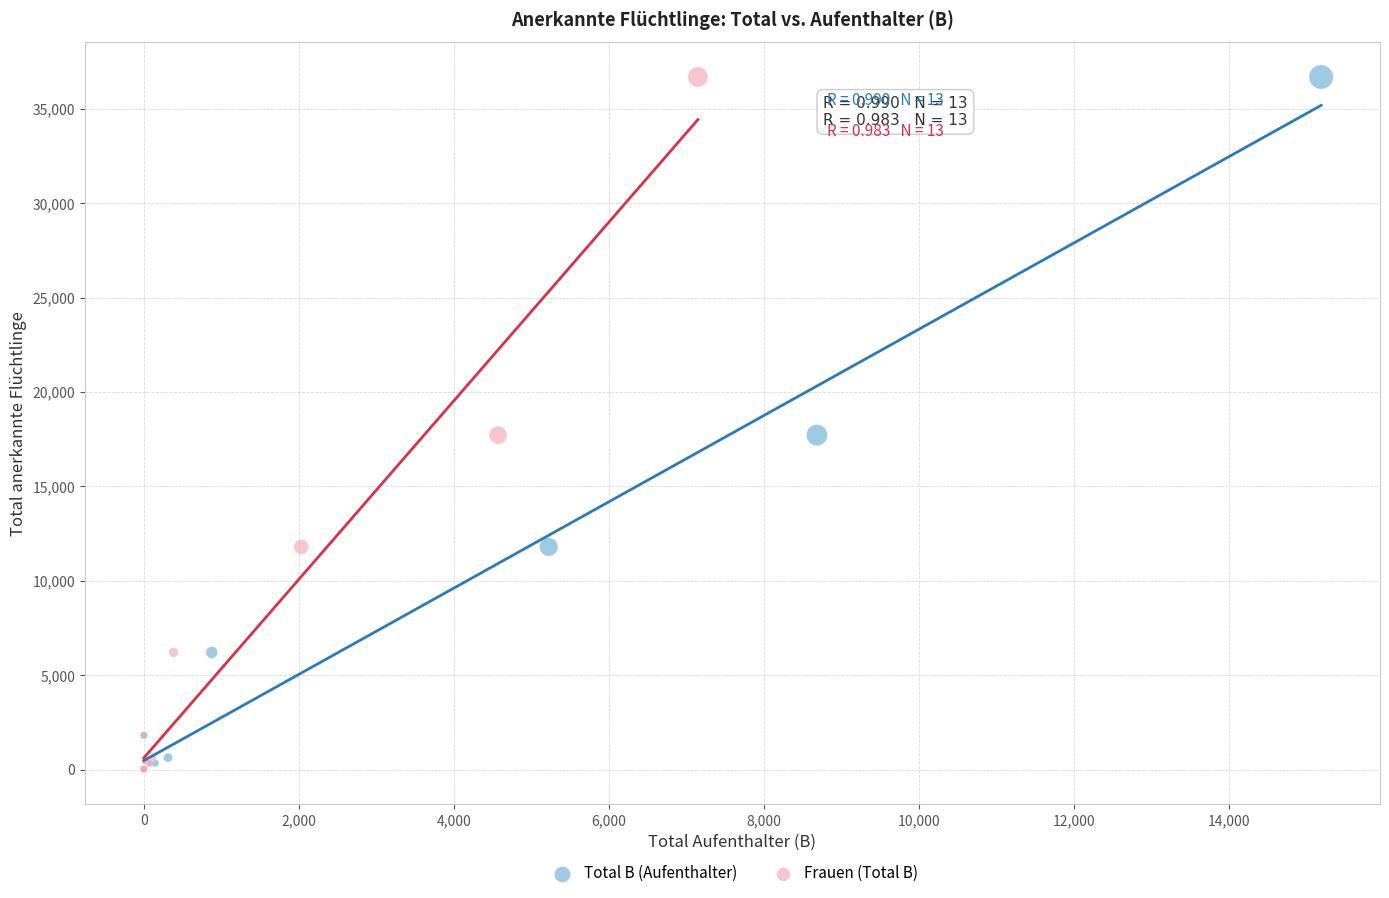

What are all the series names shown in the legend?

Total B (Aufenthalter), Frauen (Total B)